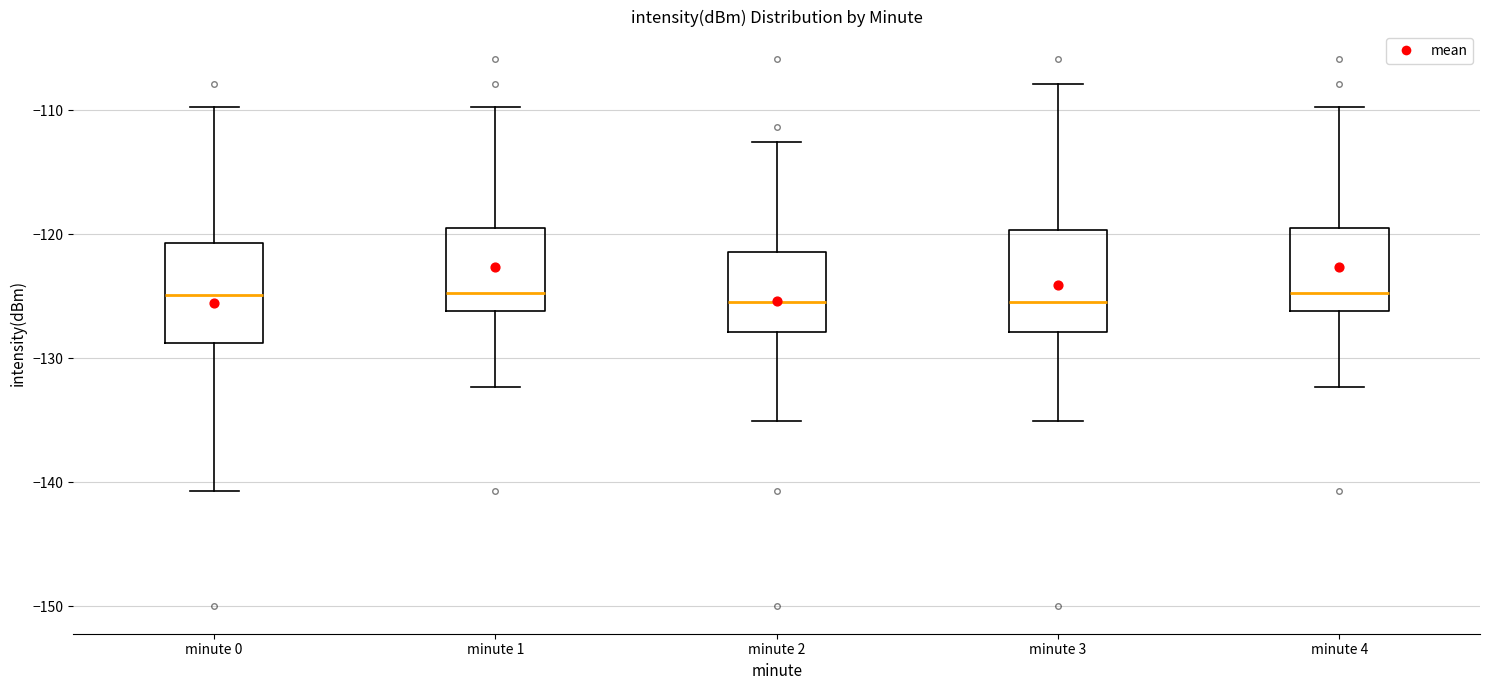

Where is the lower edge of the box for minute 1 on the y-axis? The values are not printed on the chart, so give them approximately, as read against the axis.

-126